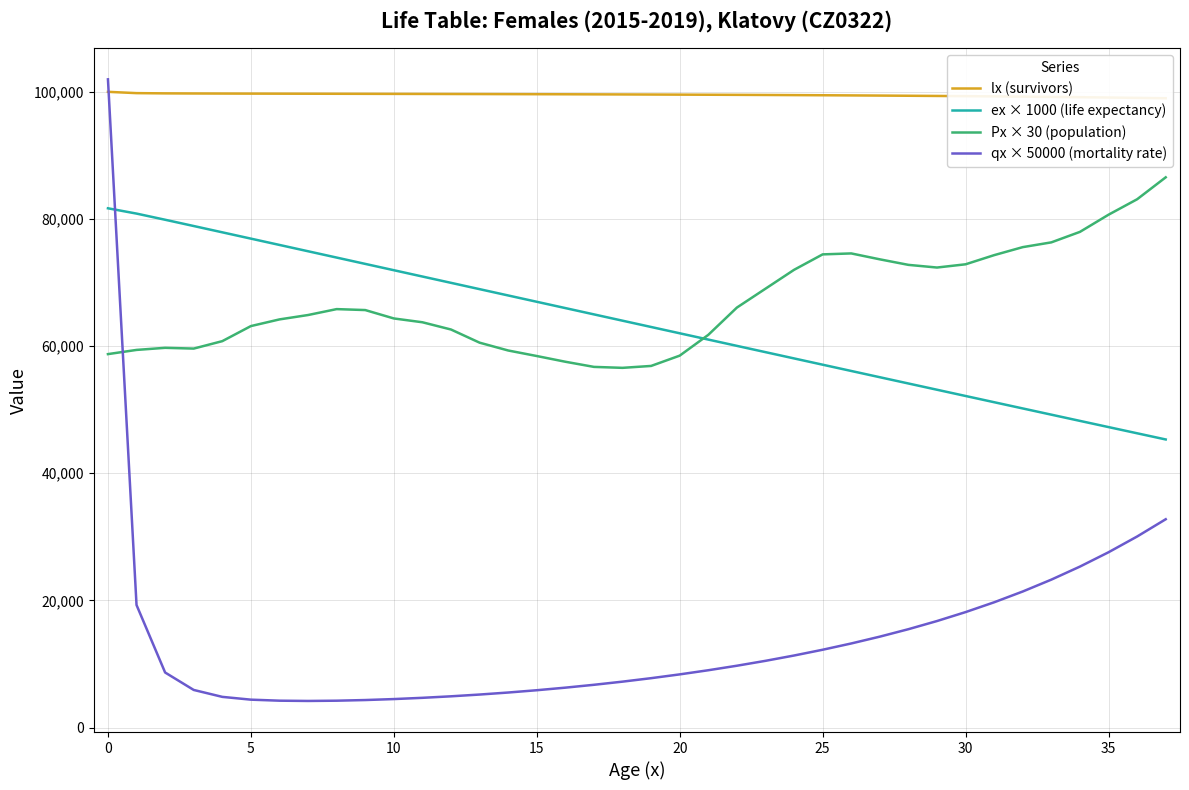

What is the lowest value of the ex × 1000 (life expectancy) series?

45314.1